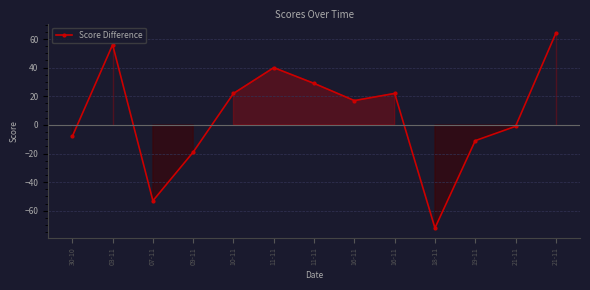

Does the chart have visible grid lines?

Yes